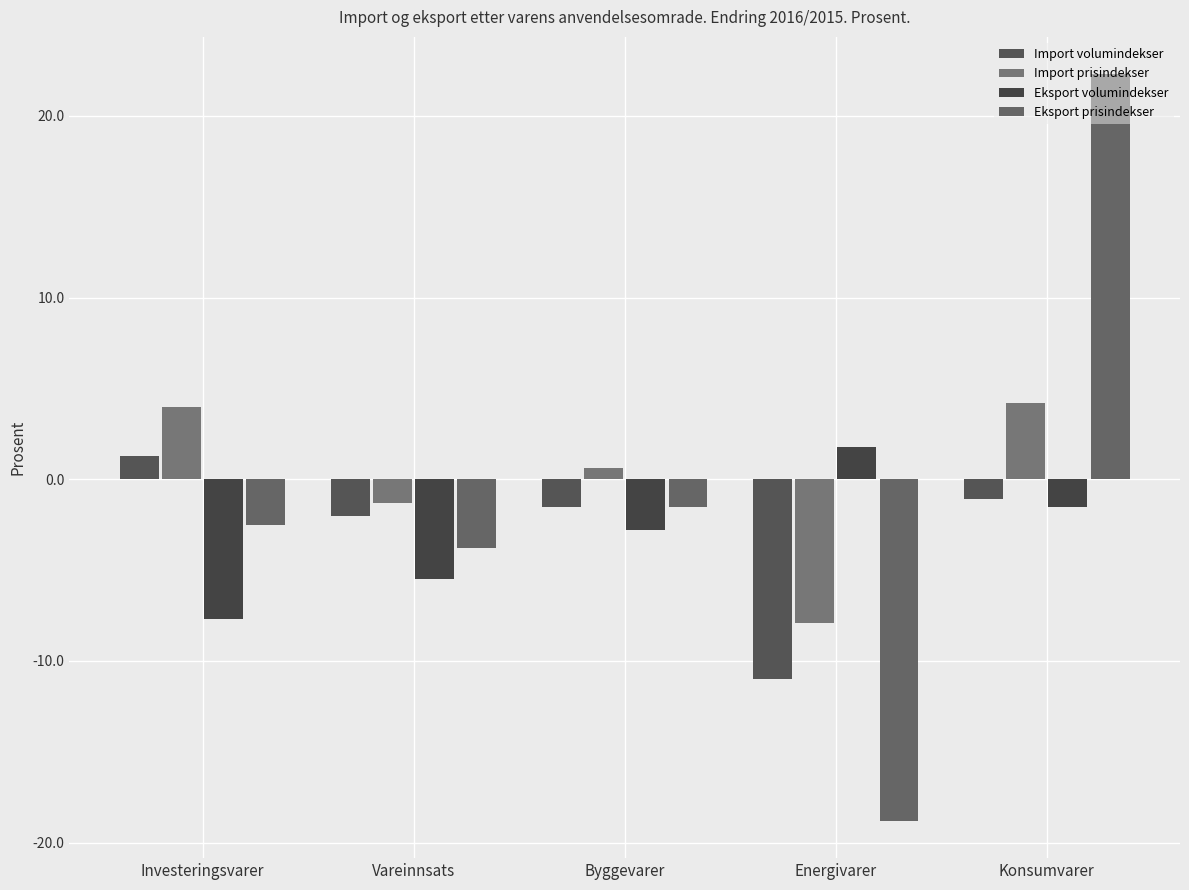

Where does the Import prisindekser series first go above 0?

Investeringsvarer